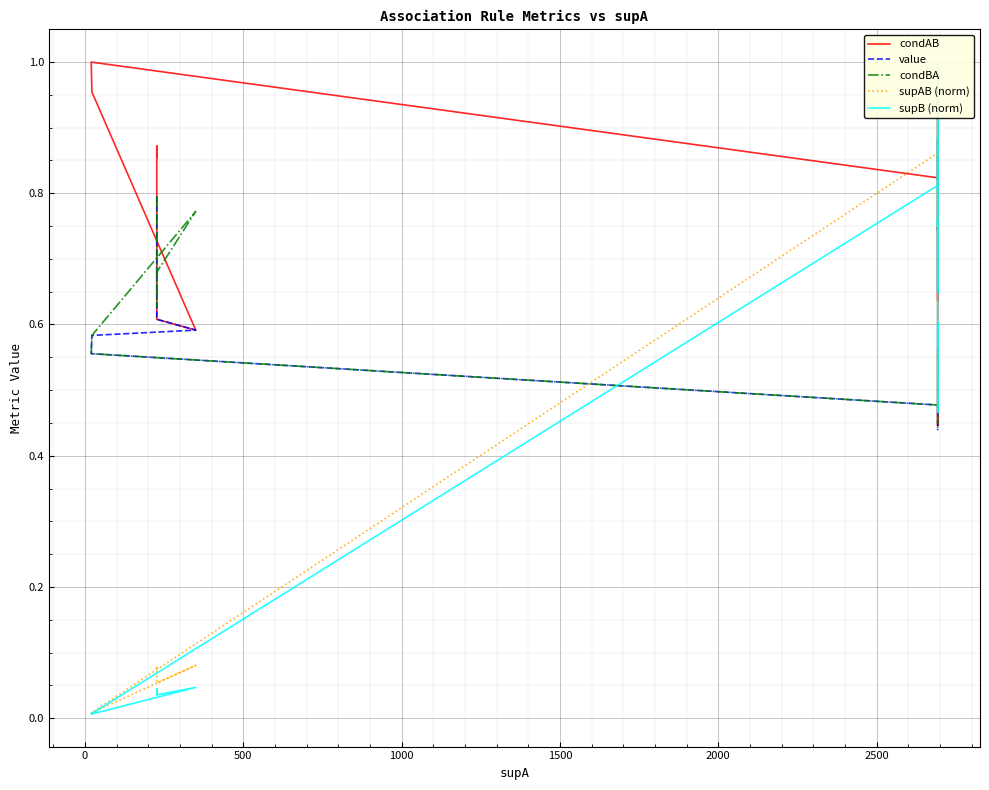

What is the value of the condAB point at the 14th from the left?

0.7